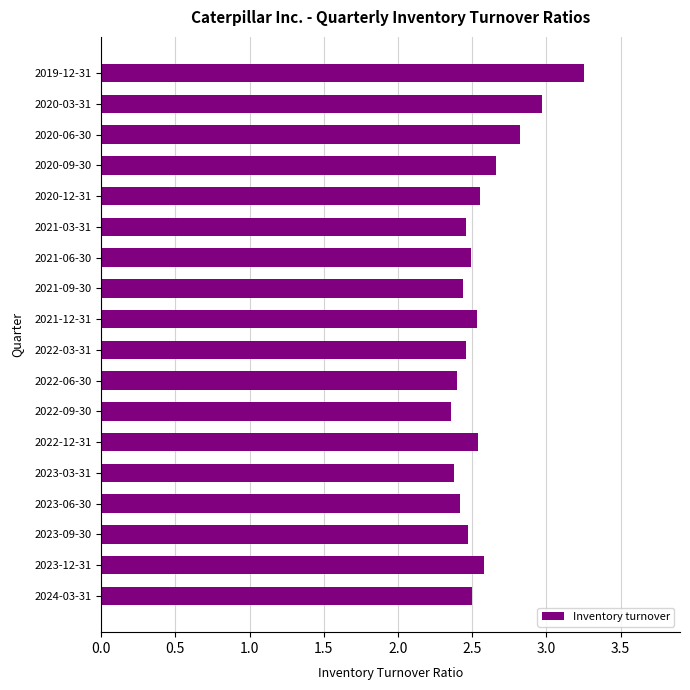

The value at 2021-09-30 is 1.3. True or false?

False